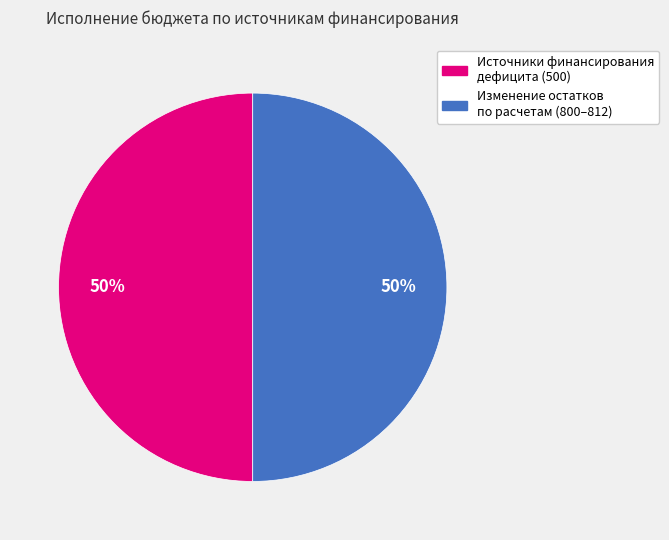

To the nearest percent, what is the difference between the largest and smallest slice percentages?

0%